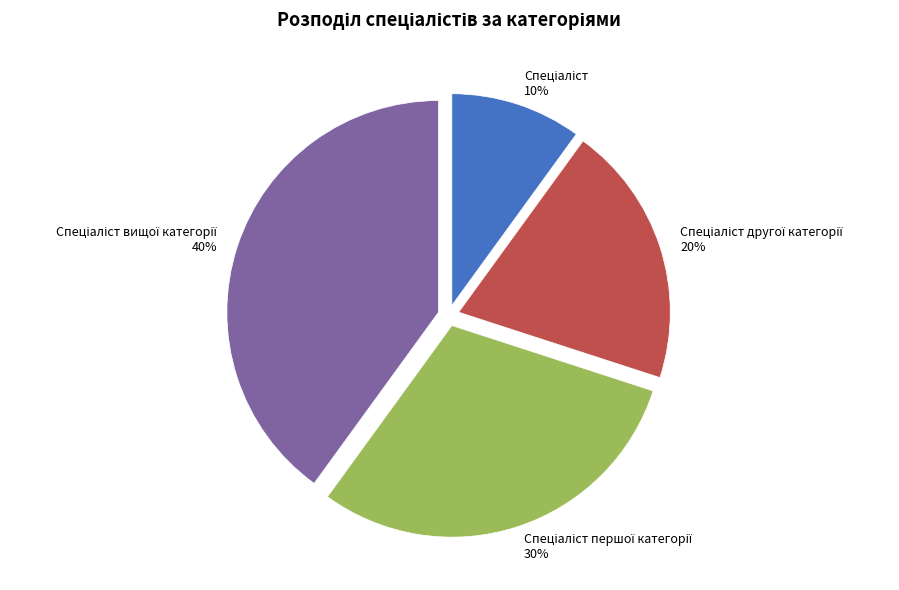

Does any single category account for the majority?

No